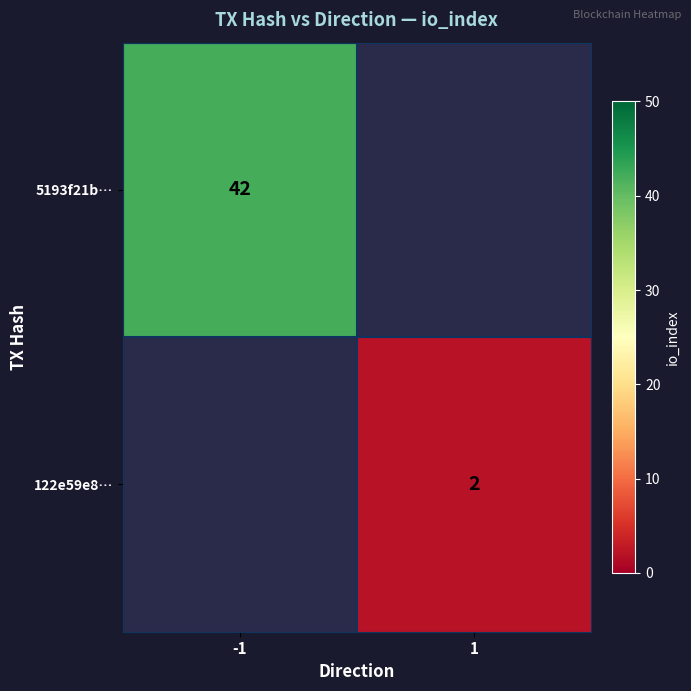

Which label corresponds to the smallest value in the chart?

1